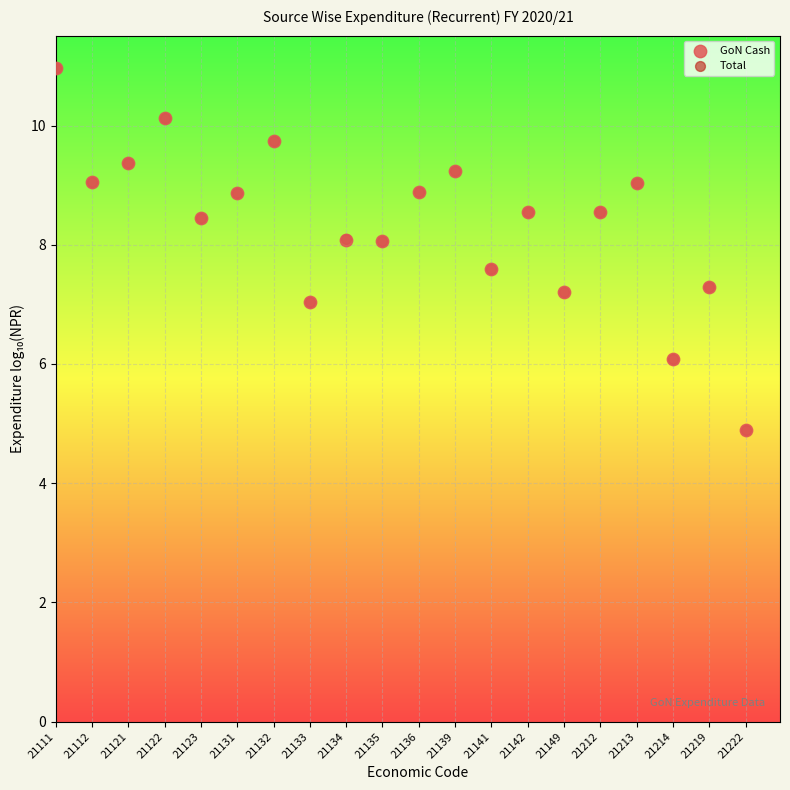

What are all the series names shown in the legend?

GoN Cash, Total